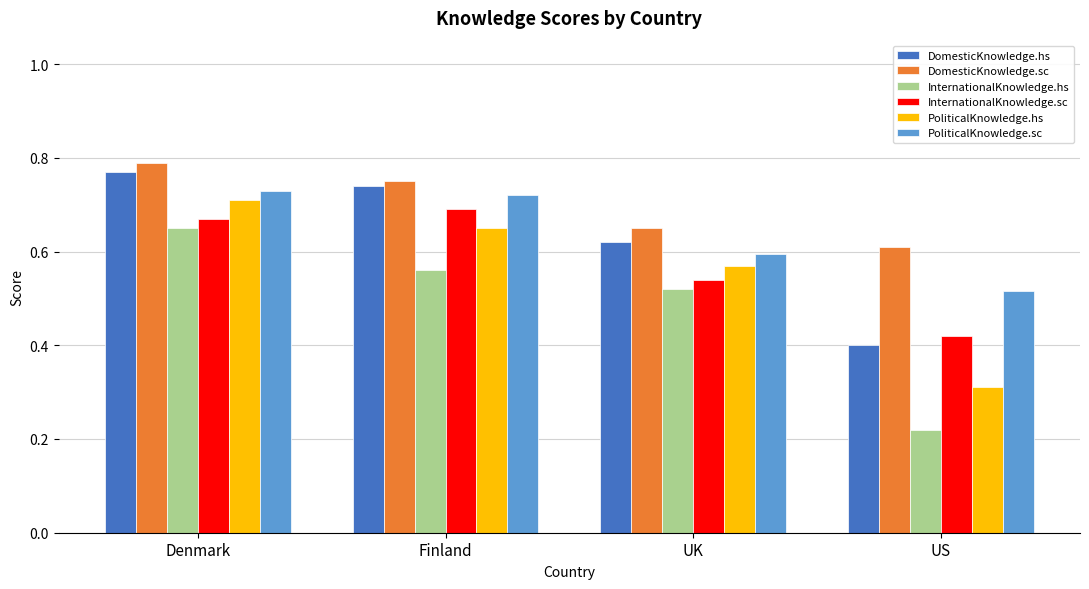

Which series changed the most between Denmark and US?

InternationalKnowledge.hs